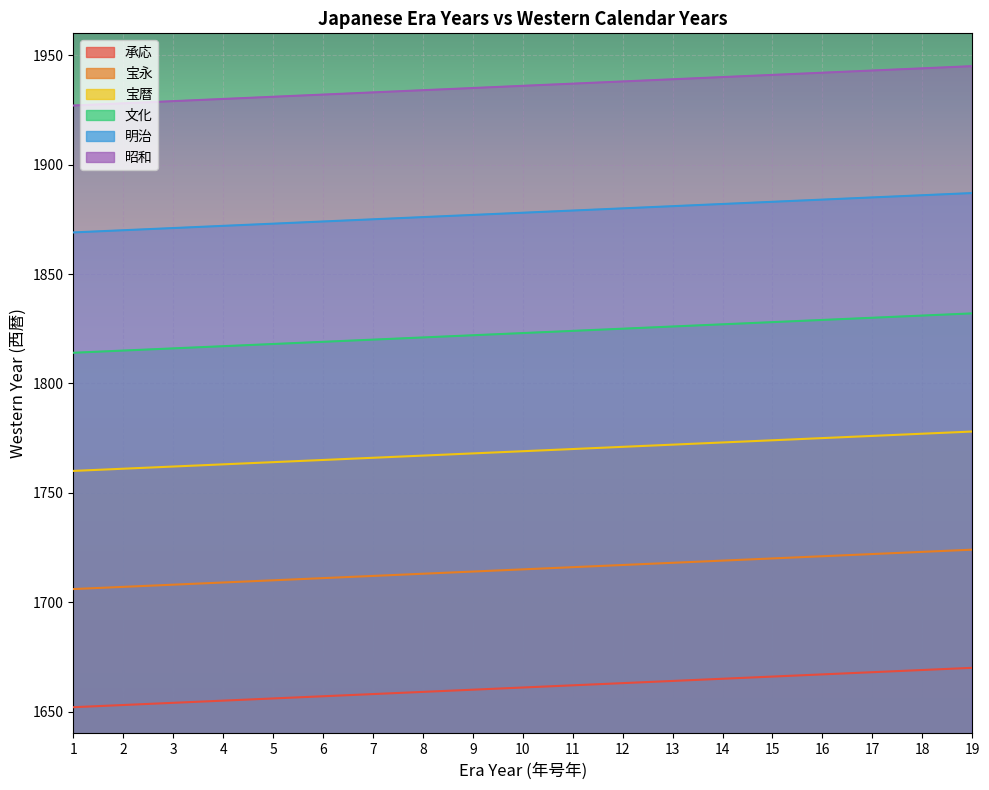

What is the value of the 明治 point at the 16th from the left?

1884